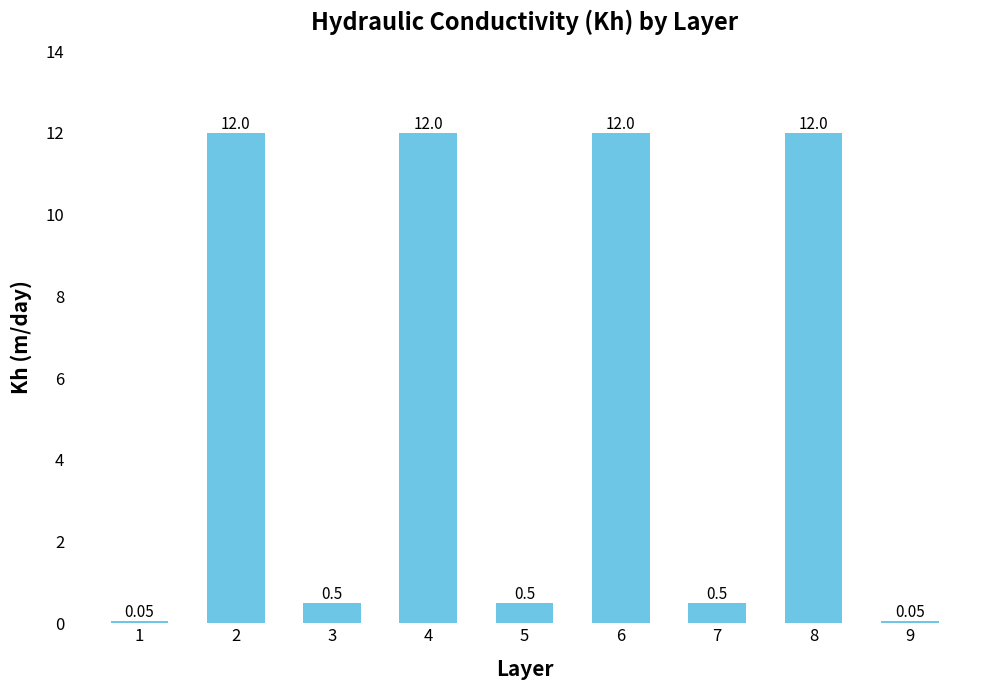

Does the chart contain stacked bars?

No